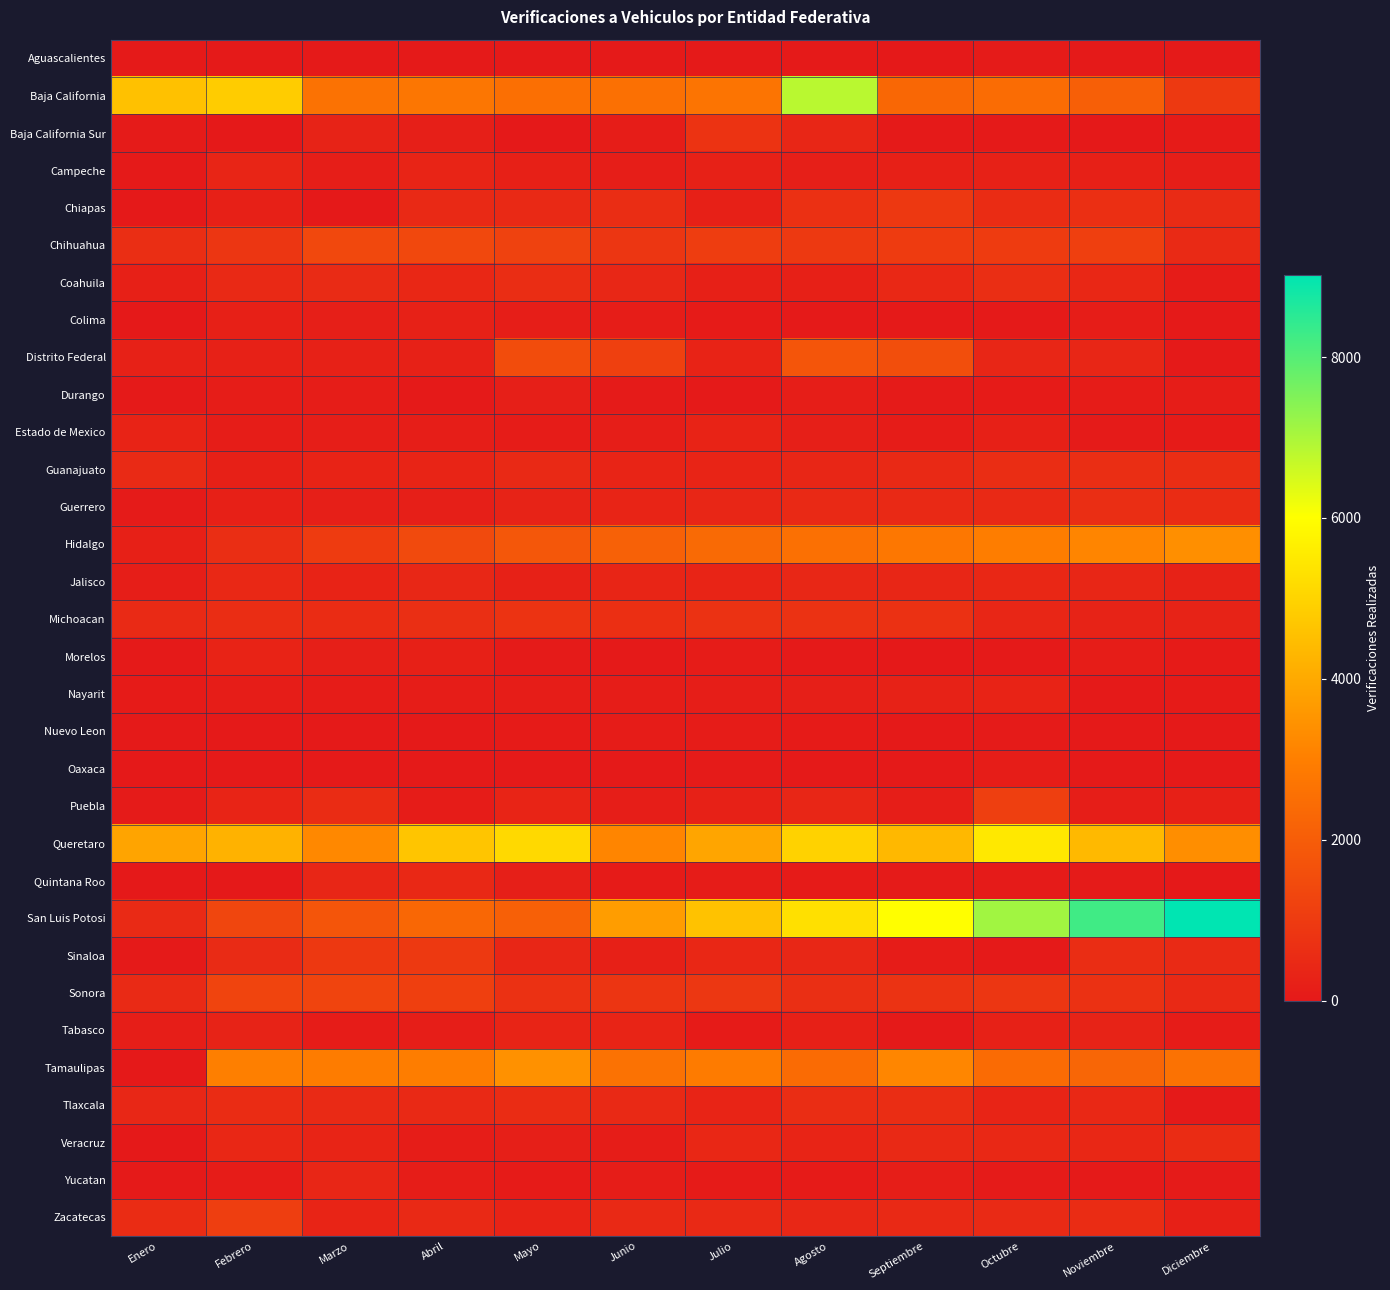

Which series has the widest spread of values?

San Luis Potosi